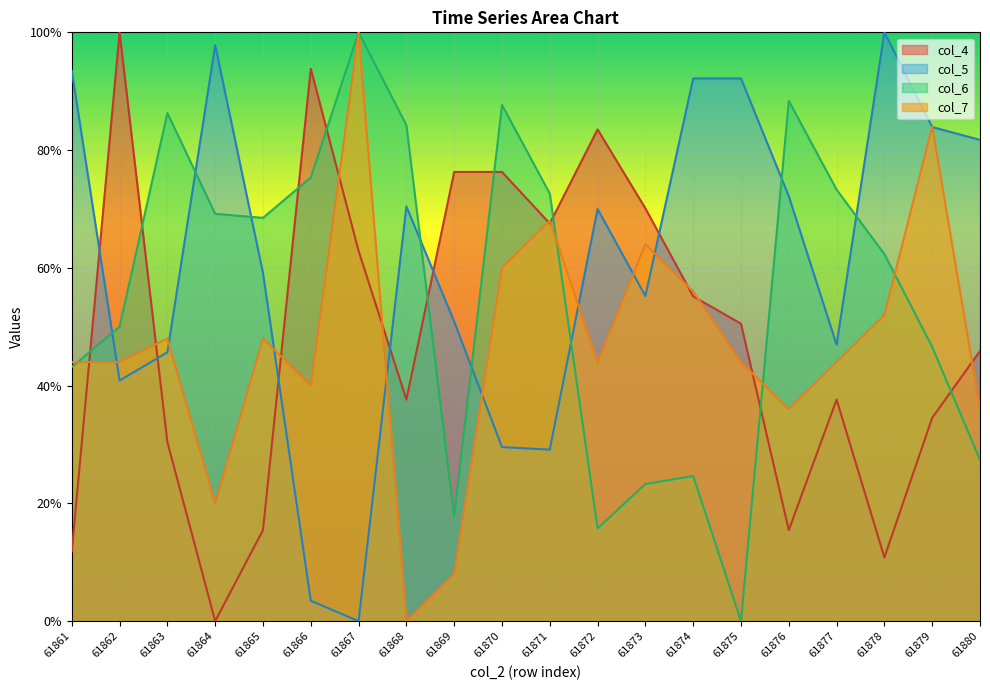

Rank the series at 61874 from highest to lowest value.

col_5, col_7, col_4, col_6